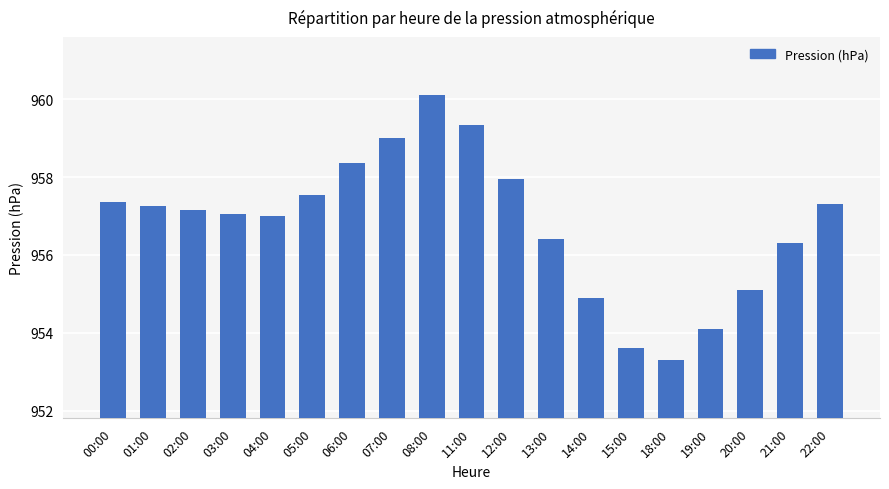

What is the label of the 16th bar from the left?

19:00